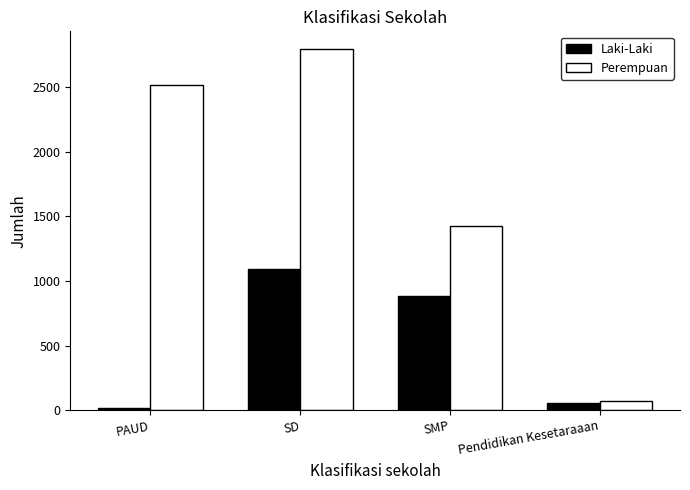

List the series in order of their overall mean, highest first.

Perempuan, Laki-Laki